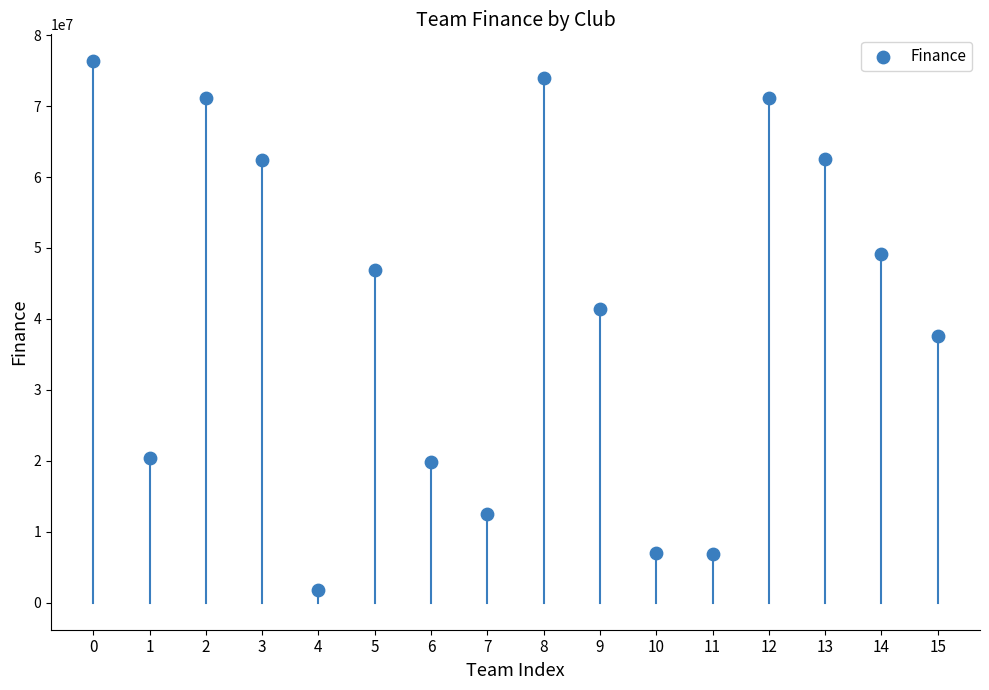

What Y value in the scatter plot is closest to 39029449?

37539379